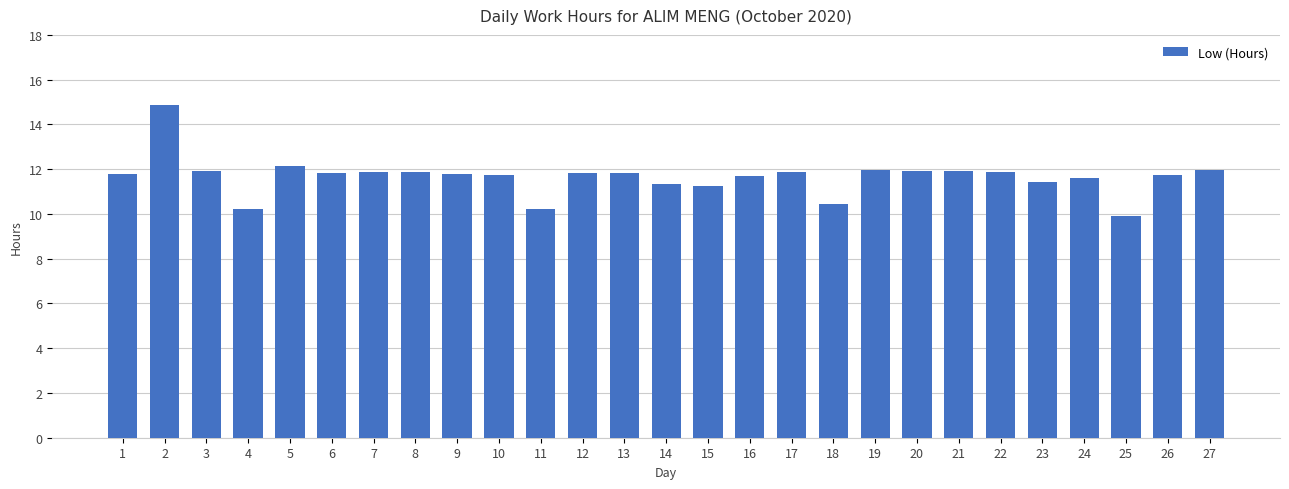

What is the minimum value shown in the chart?

9.9